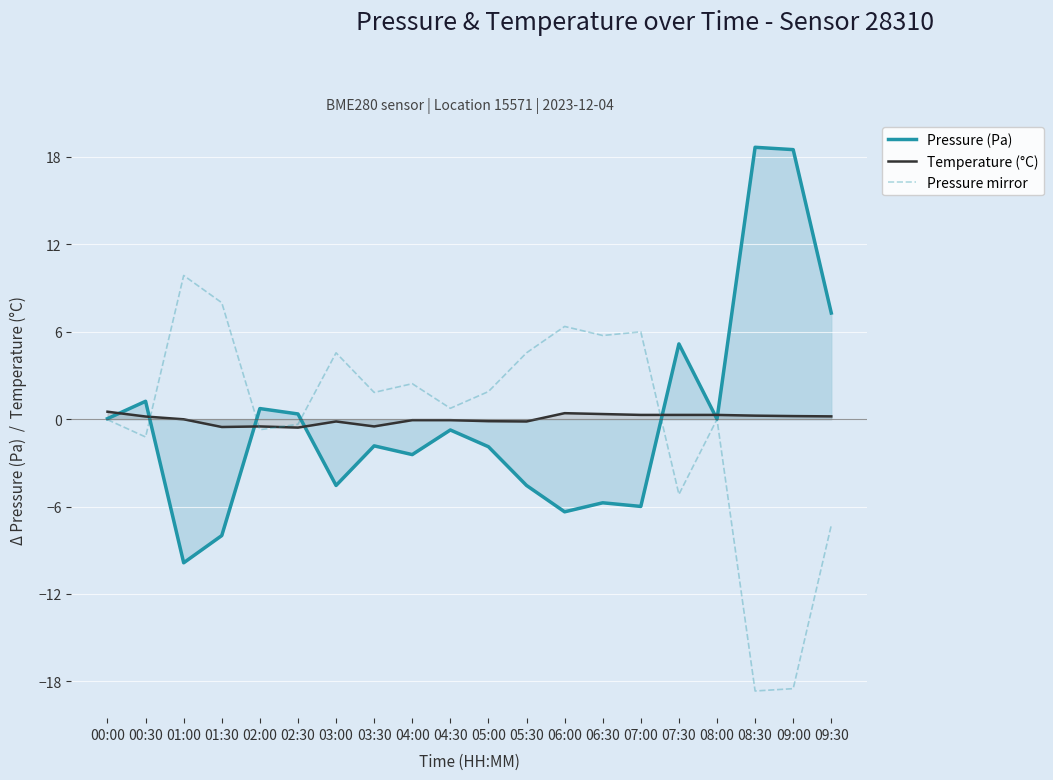

How many values in Pressure (Pa) are above zero?

9